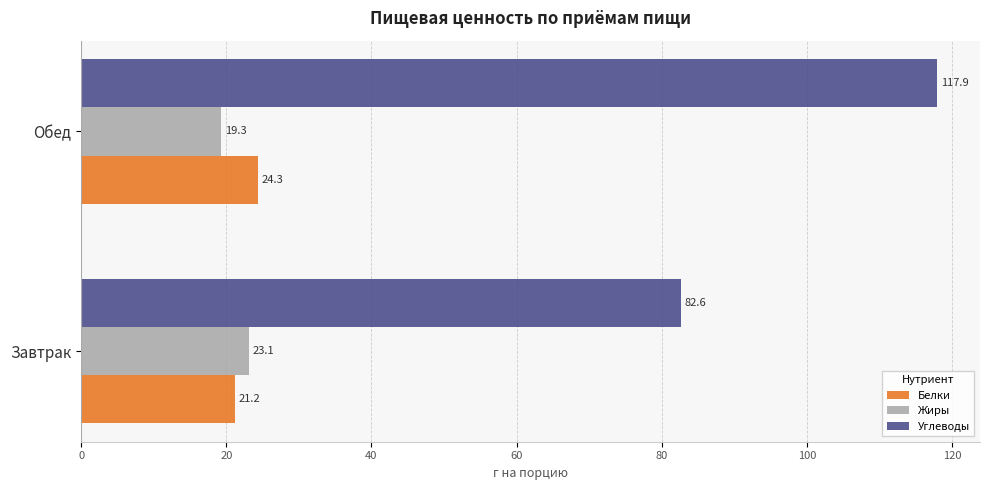

What is the greatest value displayed?

117.9